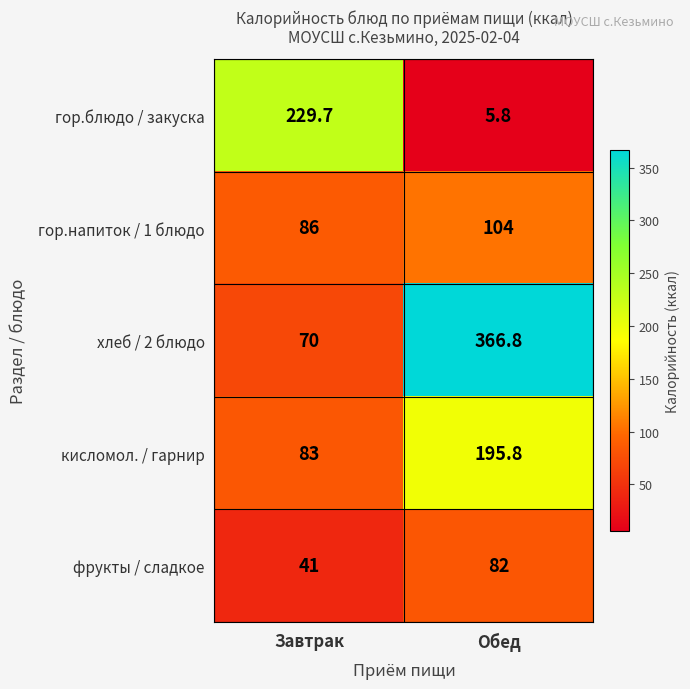

Reading right to left, what are all the values shown in this chart?

гор.блюдо / закуска: Обед=5.8	Завтрак=229.7
гор.напиток / 1 блюдо: Обед=104.0	Завтрак=86.0
хлеб / 2 блюдо: Обед=366.8	Завтрак=70.0
кисломол. / гарнир: Обед=195.8	Завтрак=83.0
фрукты / сладкое: Обед=82.0	Завтрак=41.0